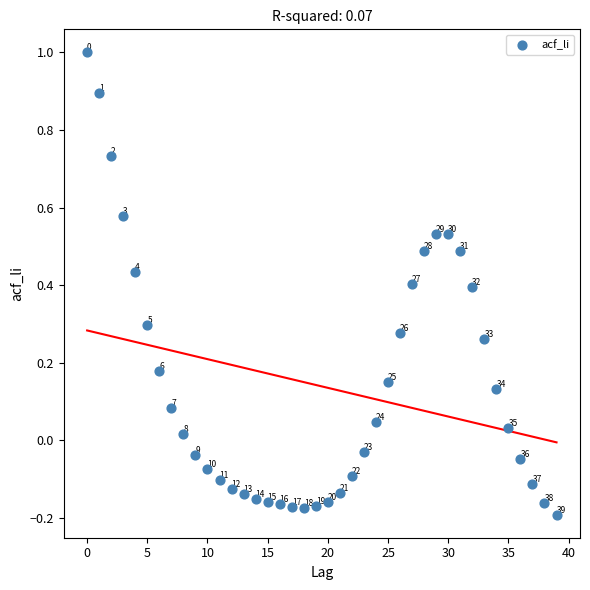

What is the range of Y values (max minus min)?

1.2